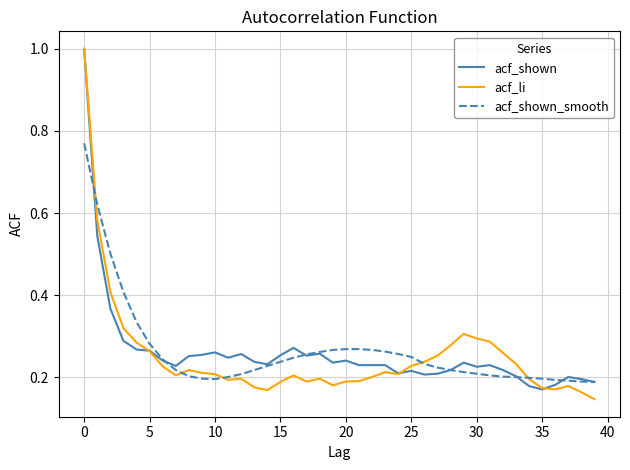

What is the greatest value displayed?

1.0